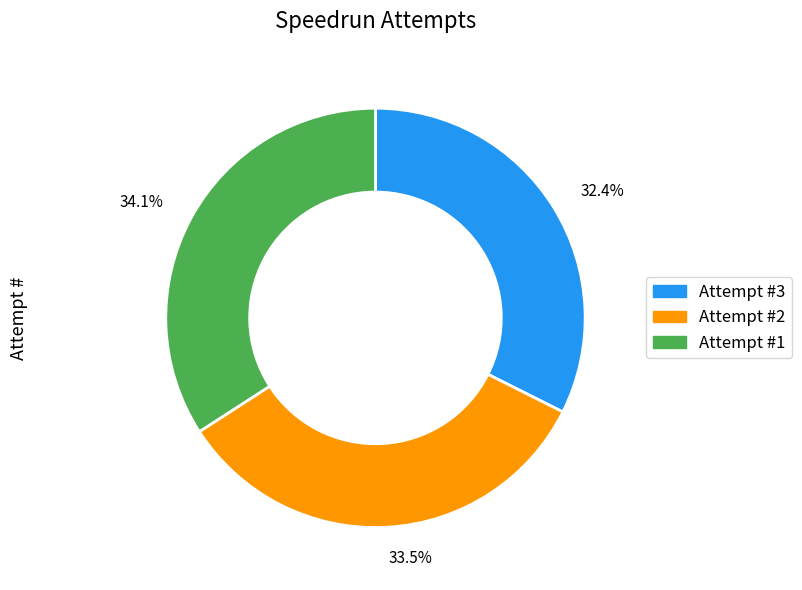

Rank the categories by value from lowest to highest.

Attempt #3, Attempt #2, Attempt #1